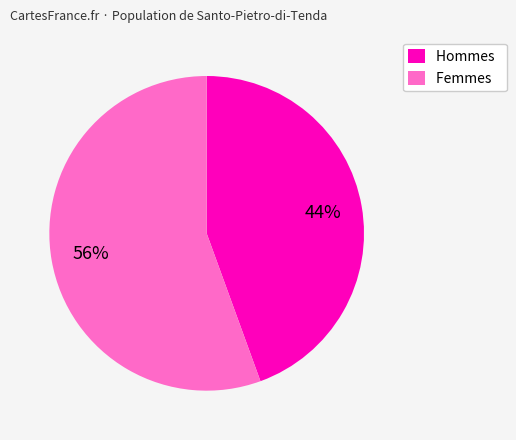

To the nearest percent, what portion does Femmes represent?

56%